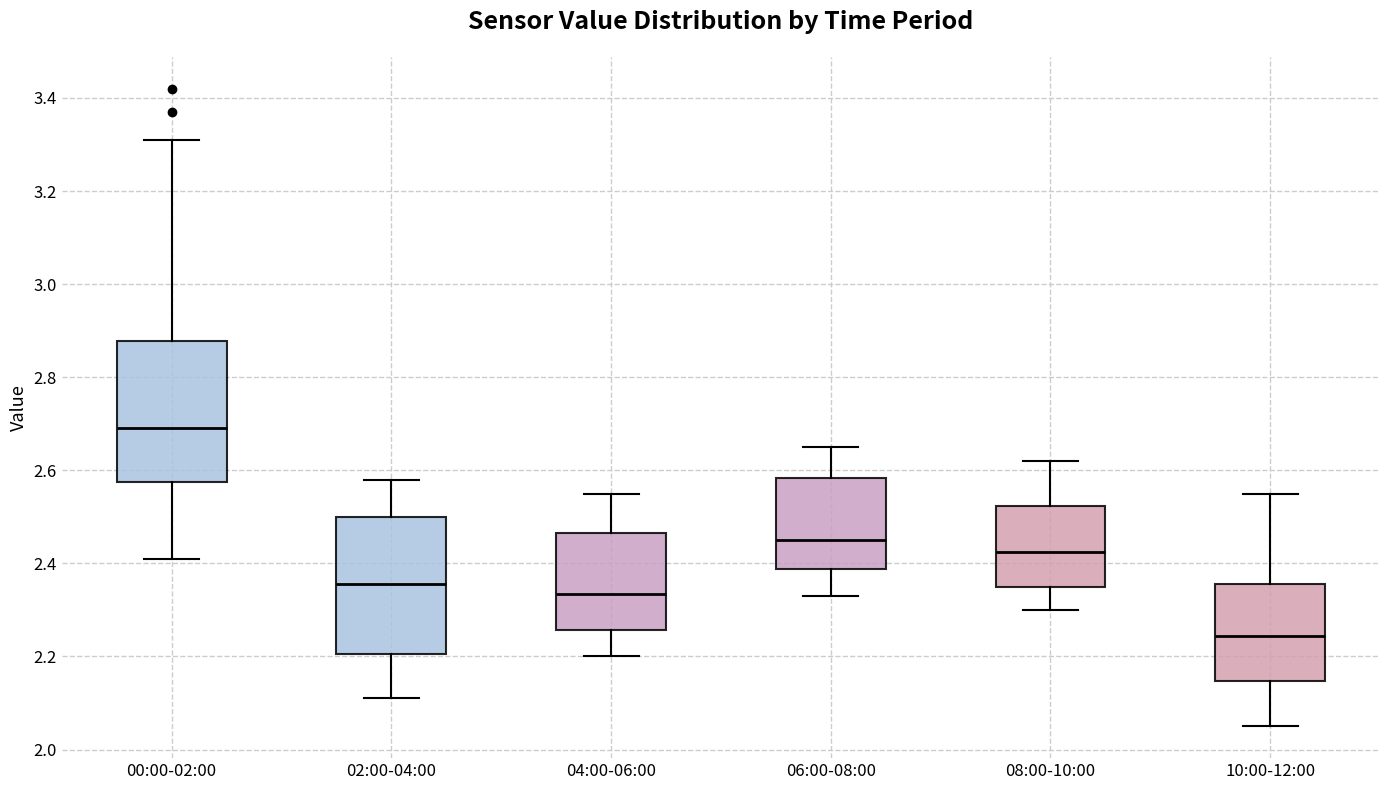

Reading left to right, transcribe this box plot: for each box, give where its median line is, the range the box spans, and where its two whiskers end, as read against the y-axis. The values are not printed on the chart, so give them approximately, as read against the axis.

00:00-02:00: median 2.70, box 2.58 to 2.88, whiskers 2.42 to 3.32
02:00-04:00: median 2.36, box 2.20 to 2.50, whiskers 2.12 to 2.58
04:00-06:00: median 2.34, box 2.26 to 2.46, whiskers 2.20 to 2.56
06:00-08:00: median 2.46, box 2.38 to 2.58, whiskers 2.34 to 2.66
08:00-10:00: median 2.42, box 2.36 to 2.52, whiskers 2.30 to 2.62
10:00-12:00: median 2.24, box 2.14 to 2.36, whiskers 2.06 to 2.56